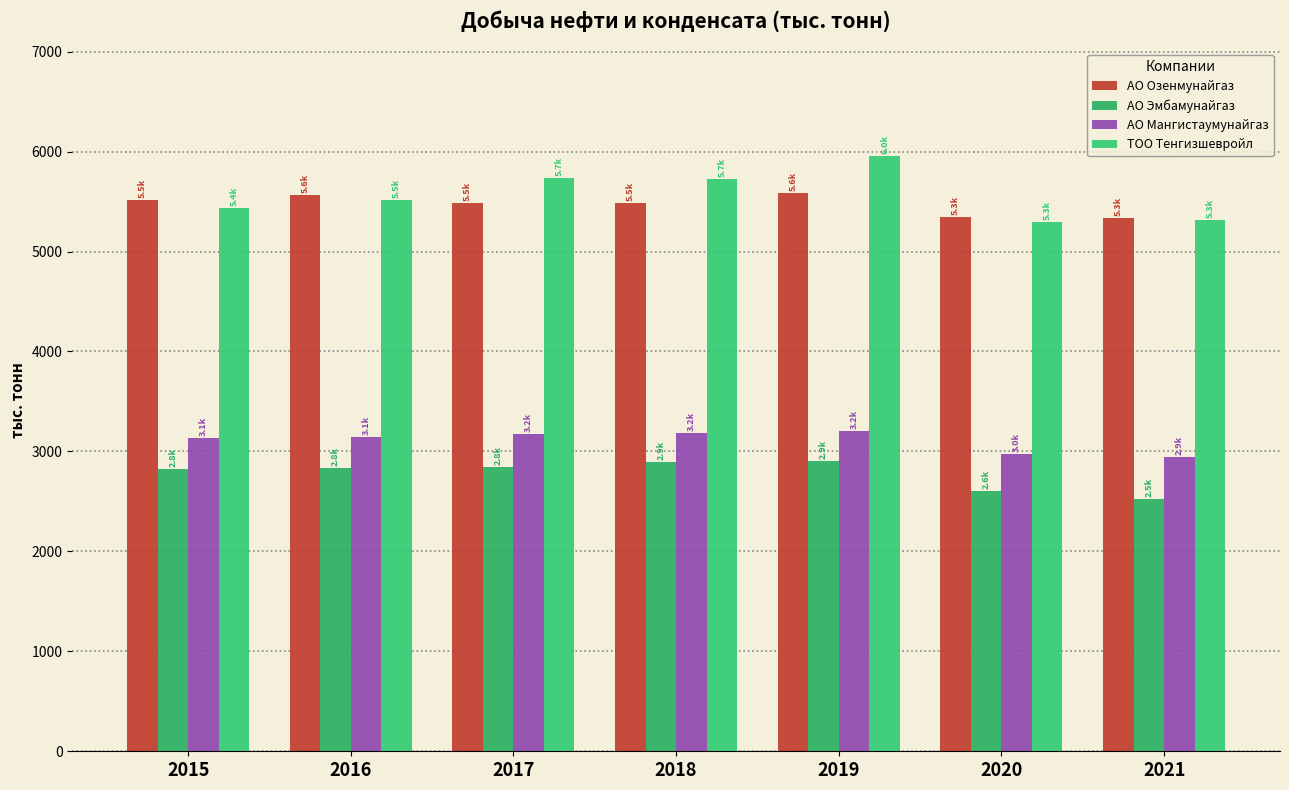

List the labels in order of ТОО Тенгизшевройл value, smallest first.

2020, 2021, 2015, 2016, 2018, 2017, 2019